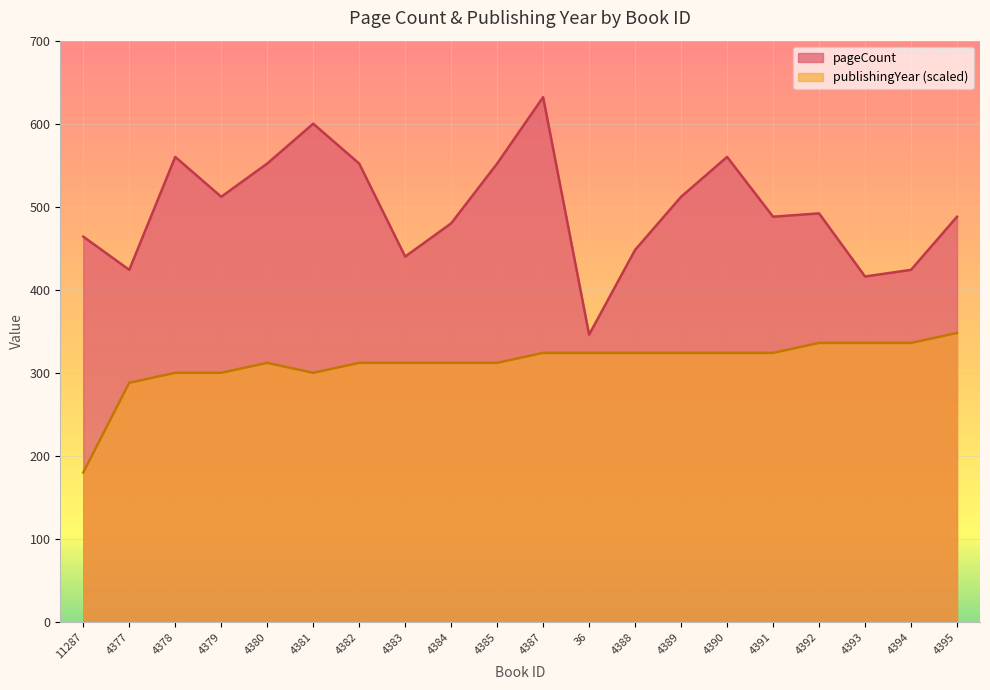

True or false: publishingYear has a value of 336 at 4394.

True